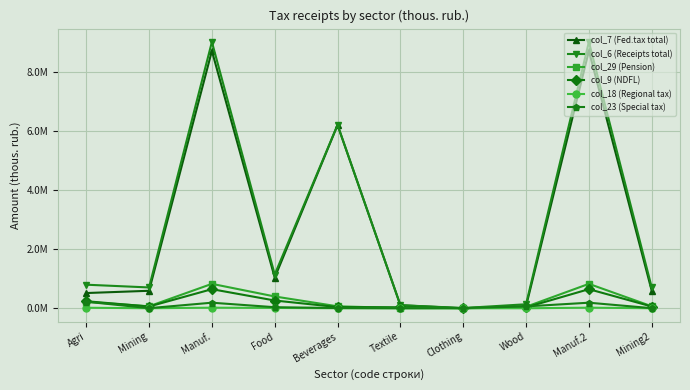

At which label does col_6 (Receipts total) first exceed 797980?

Manuf.